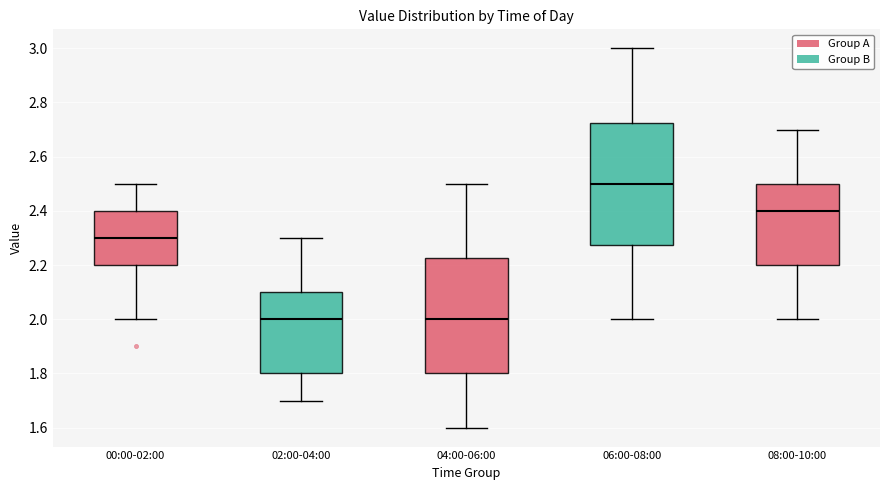

Reading left to right, read every box against the y-axis: the position of its median line, the range the box covers, and the ends of its whiskers. The values are not printed on the chart, so give them approximately, as read against the axis.

00:00-02:00: median 2.30, box 2.20 to 2.40, whiskers 2.00 to 2.50
02:00-04:00: median 2.00, box 1.80 to 2.10, whiskers 1.70 to 2.30
04:00-06:00: median 2.00, box 1.80 to 2.22, whiskers 1.60 to 2.50
06:00-08:00: median 2.50, box 2.28 to 2.72, whiskers 2.00 to 3.00
08:00-10:00: median 2.40, box 2.20 to 2.50, whiskers 2.00 to 2.70